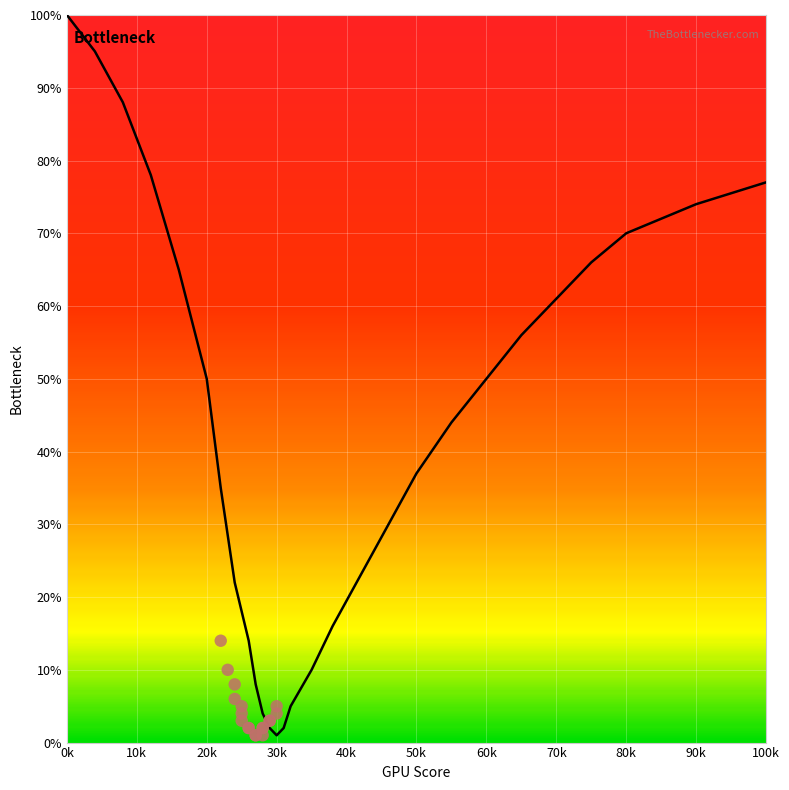

Which has a higher value, 80 or 29?

80